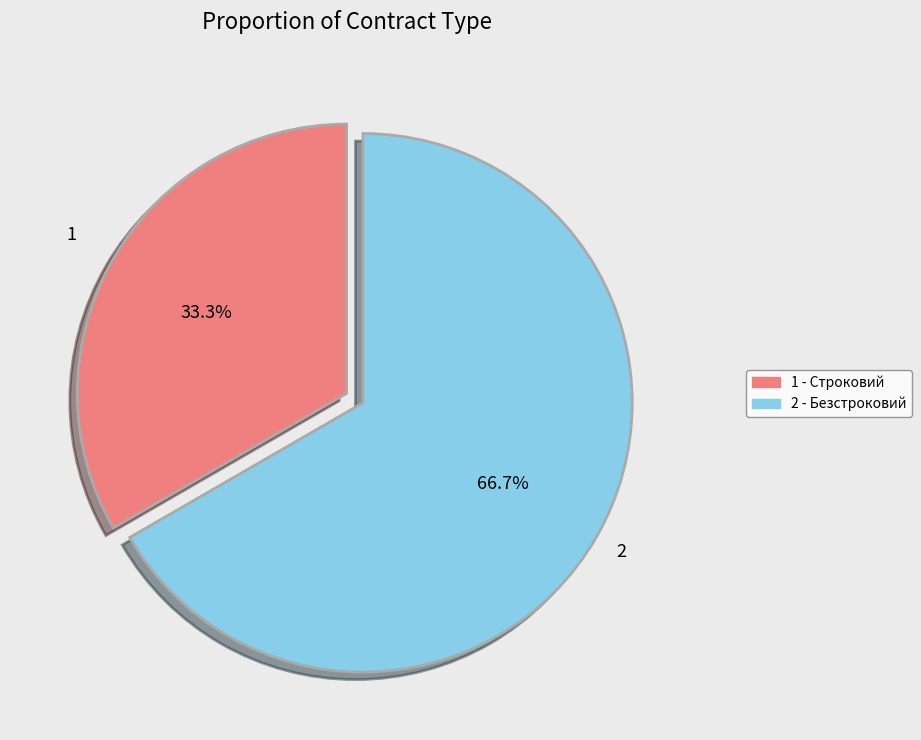

Does any single category account for the majority?

Yes